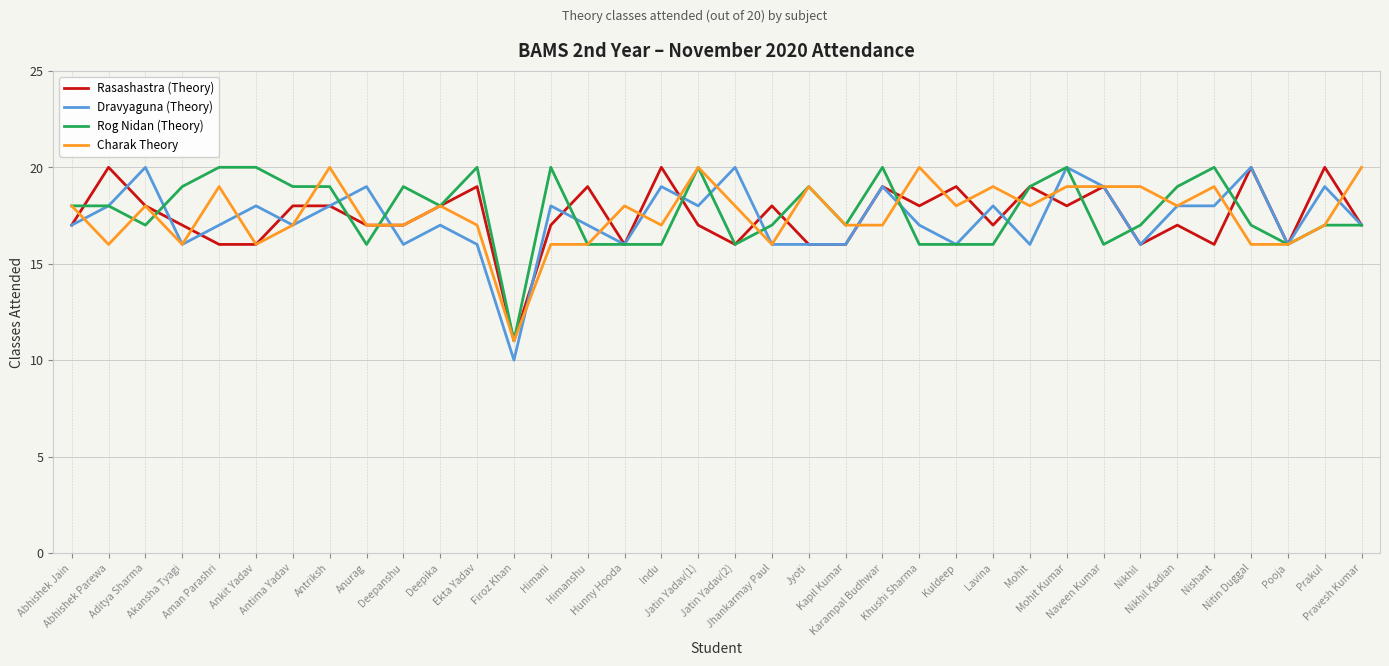

At Lavina, list the series in order from smallest to largest.

Rog Nidan (Theory), Rasashastra (Theory), Dravyaguna (Theory), Charak Theory